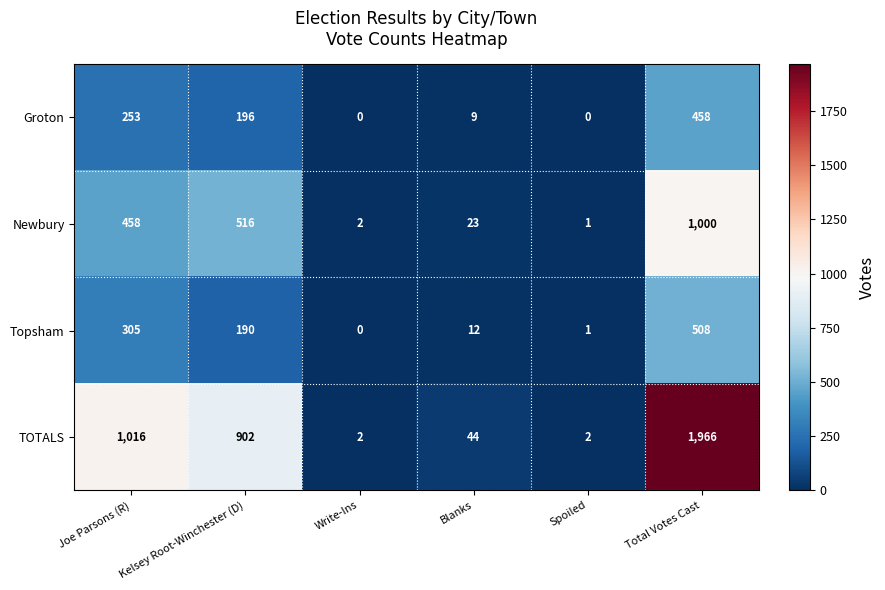

Which category has the highest value in the Topsham series?

Total Votes Cast